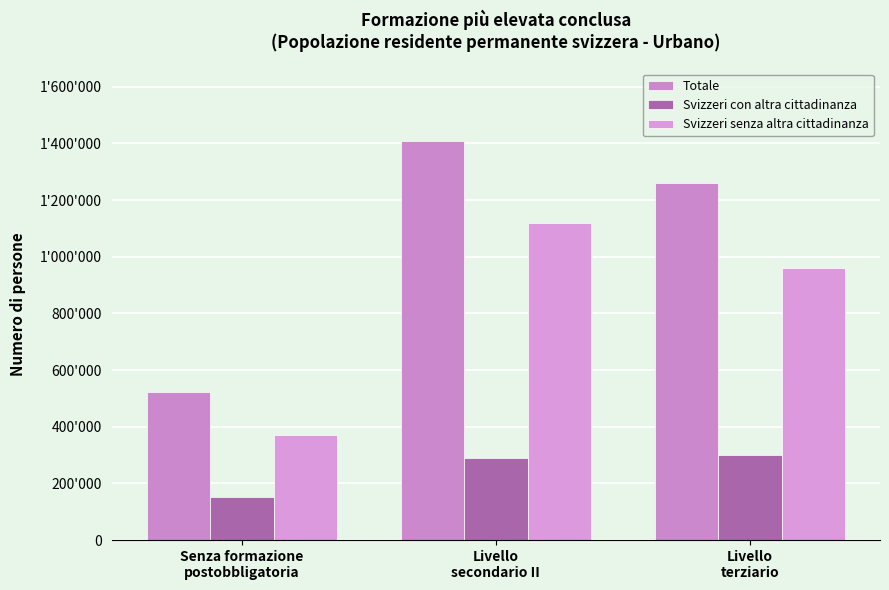

At how many categories does at least one series exceed 568310?

2